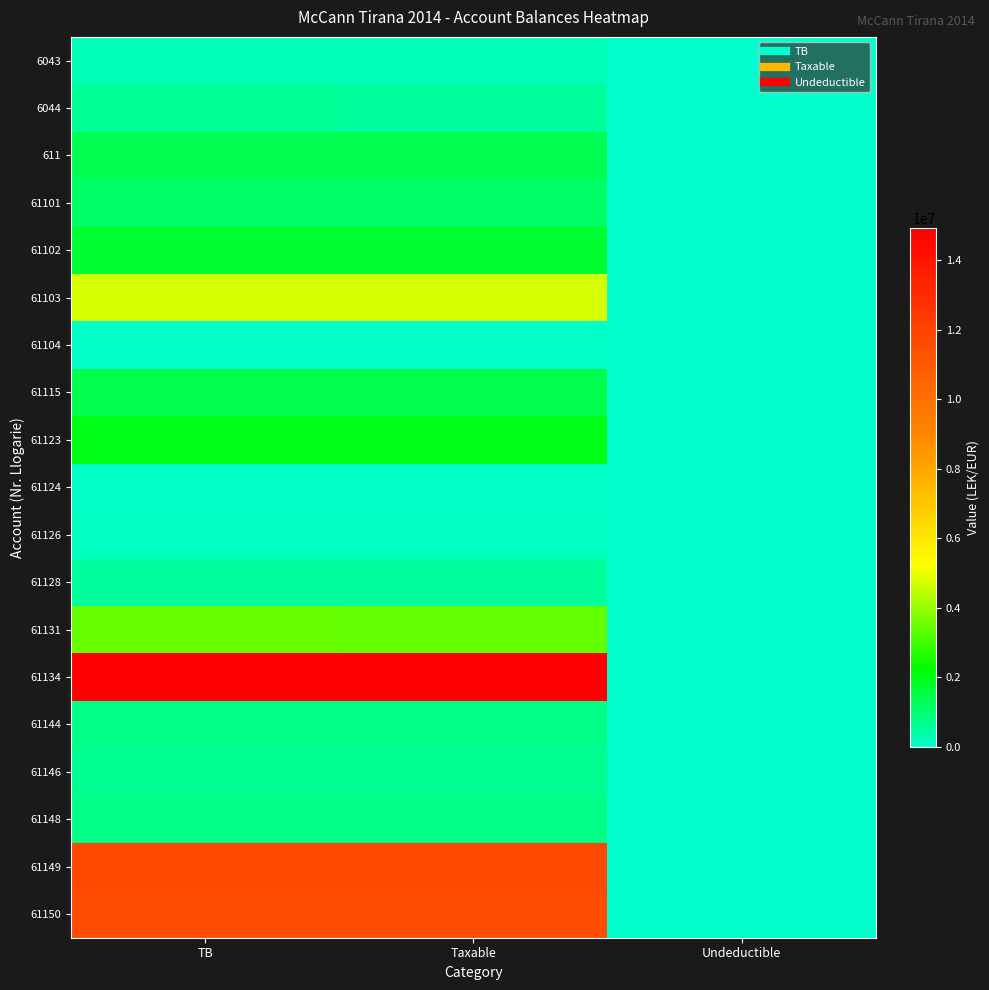

At which category is the sum across all series the highest?

TB